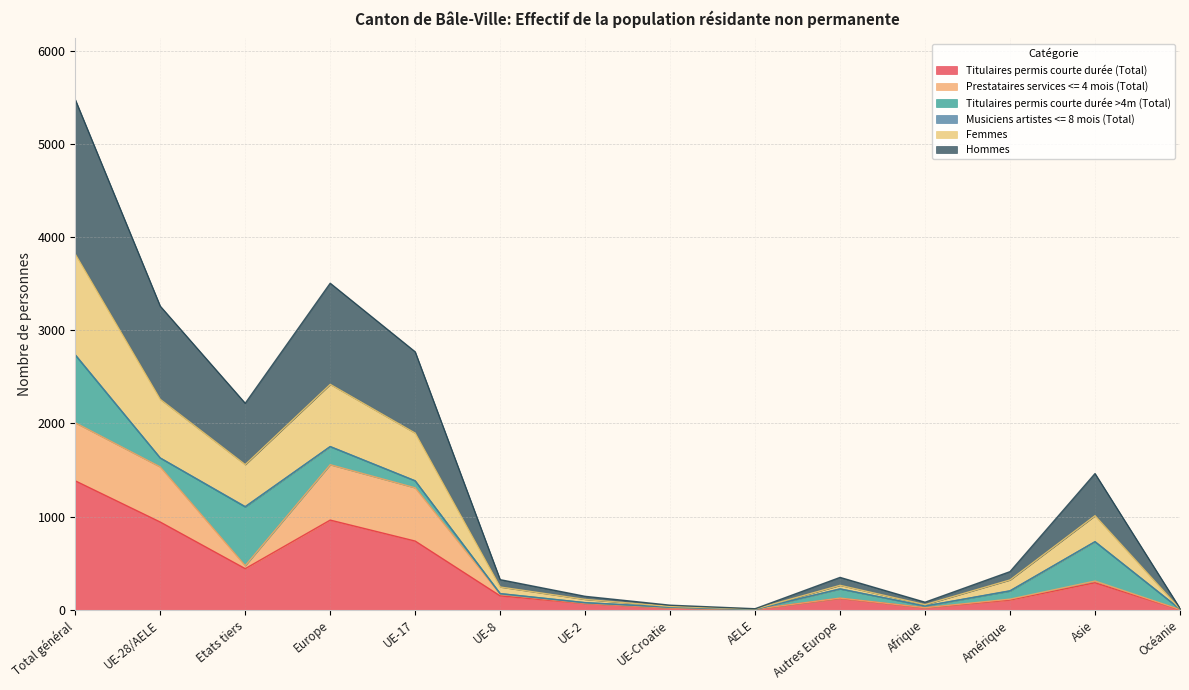

How many lines are shown in the chart?

6